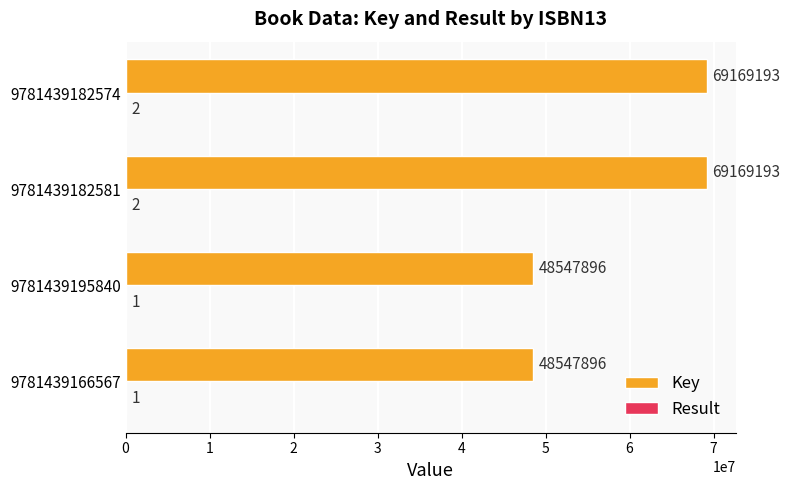

What value does the Key series have at 9781439195840, to the nearest 100?

48547900